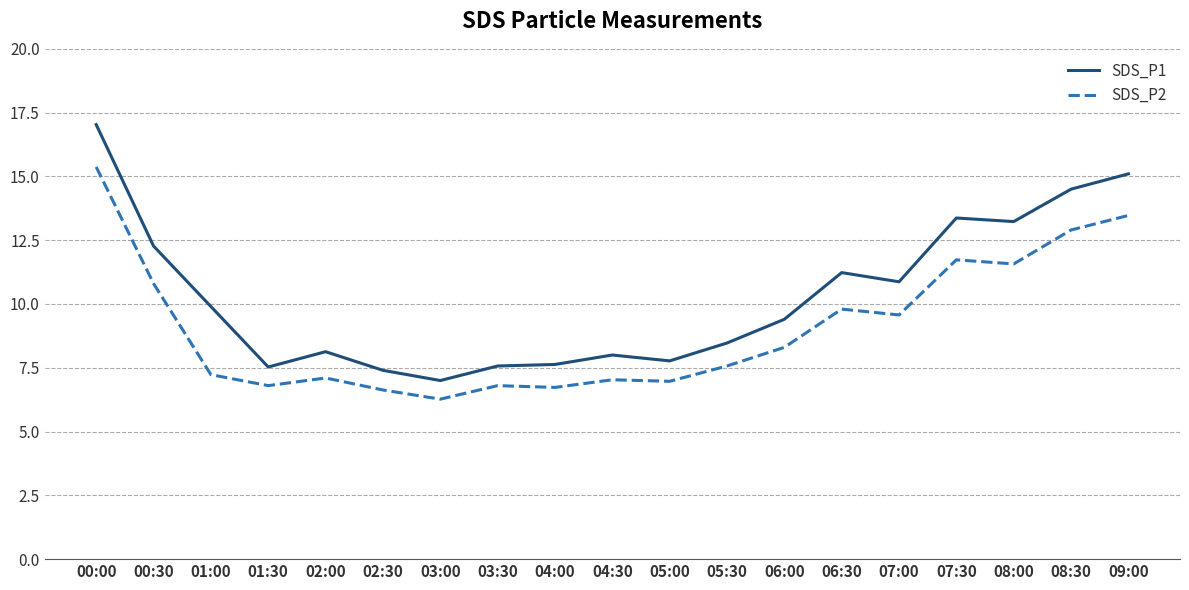

At 00:00, list the series in order from smallest to largest.

SDS_P2, SDS_P1